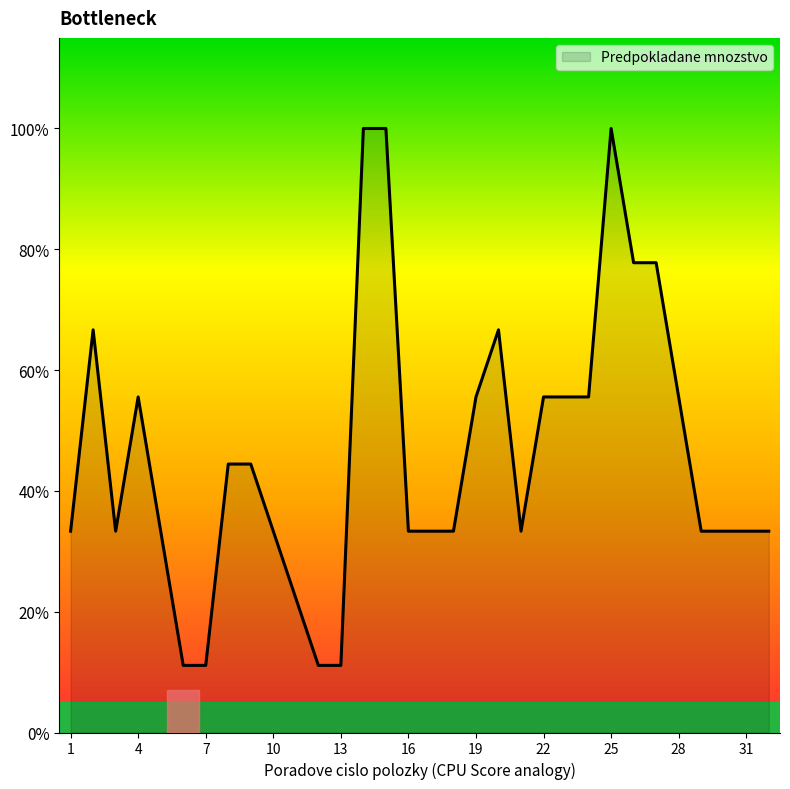

Does the chart display data point markers on the line(s)?

No